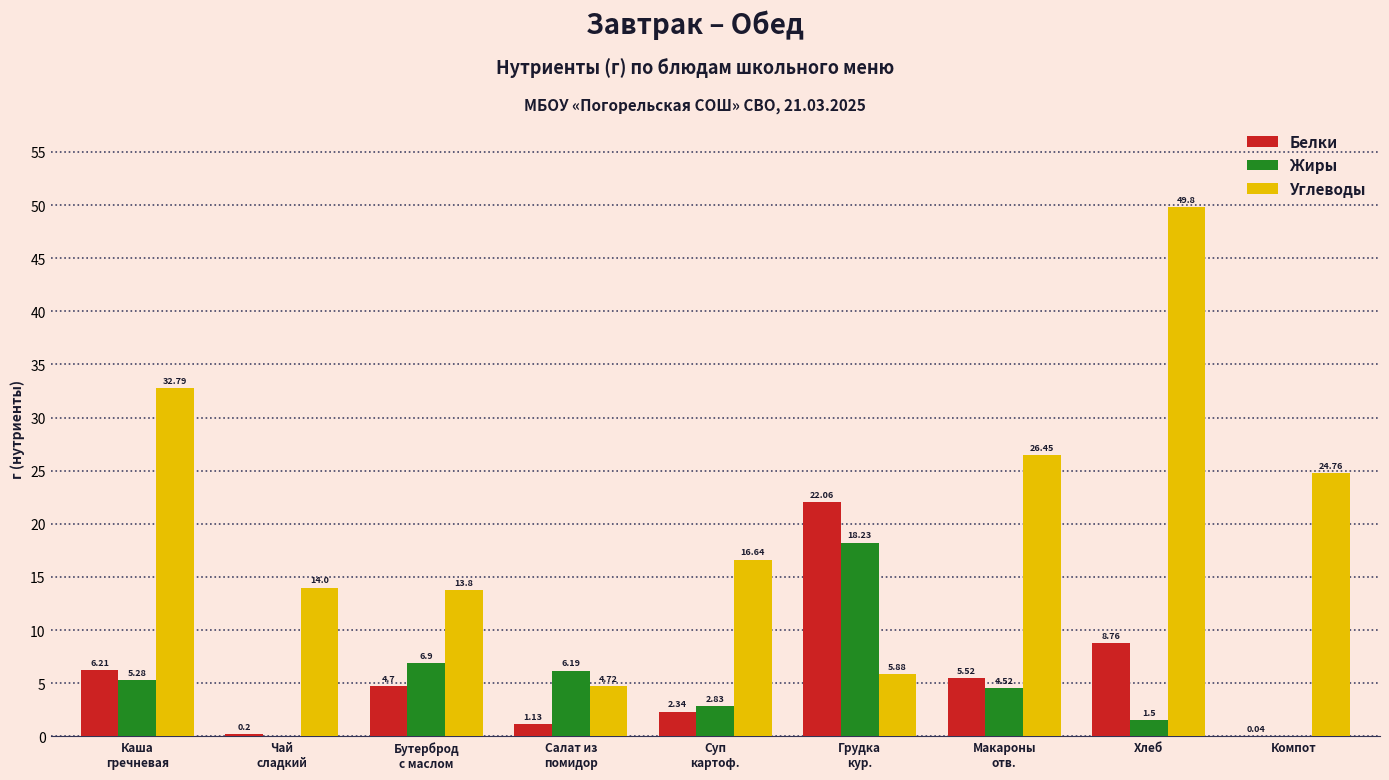

What is the sum of the Белки values at Грудка
кур. and Чай
сладкий?

22.3